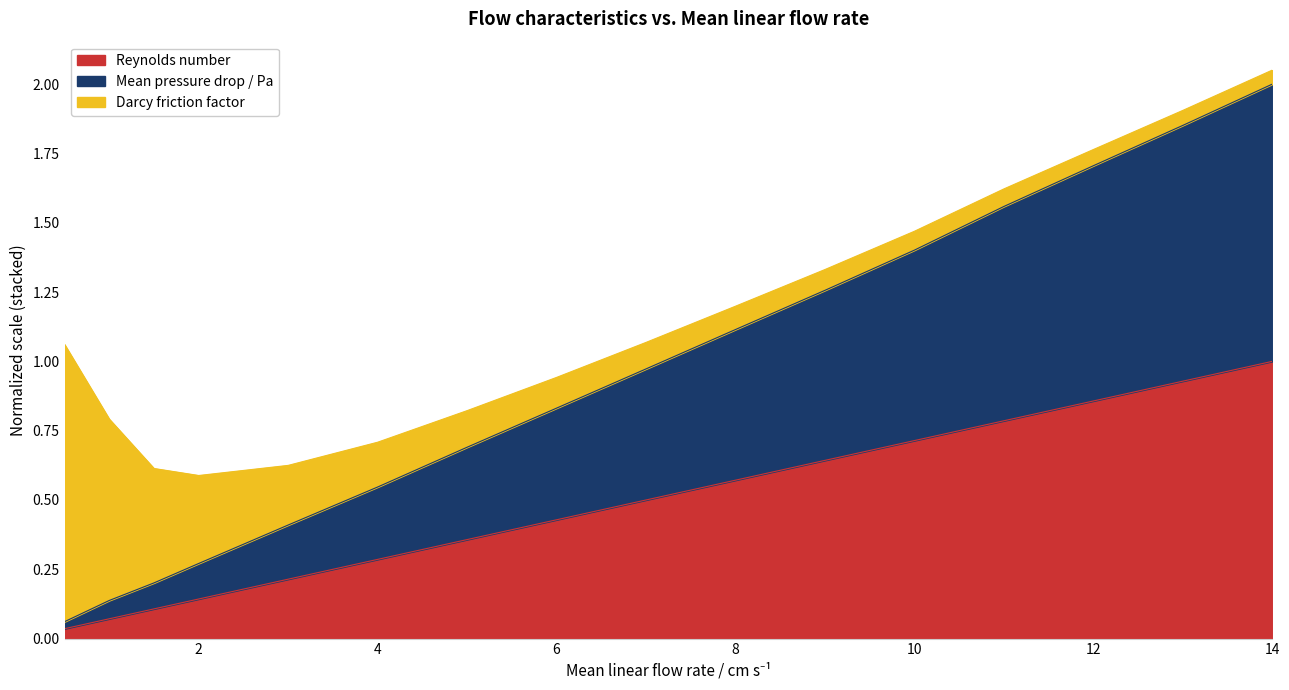

Is it true that Reynolds number equals 0.4 at 14?

False